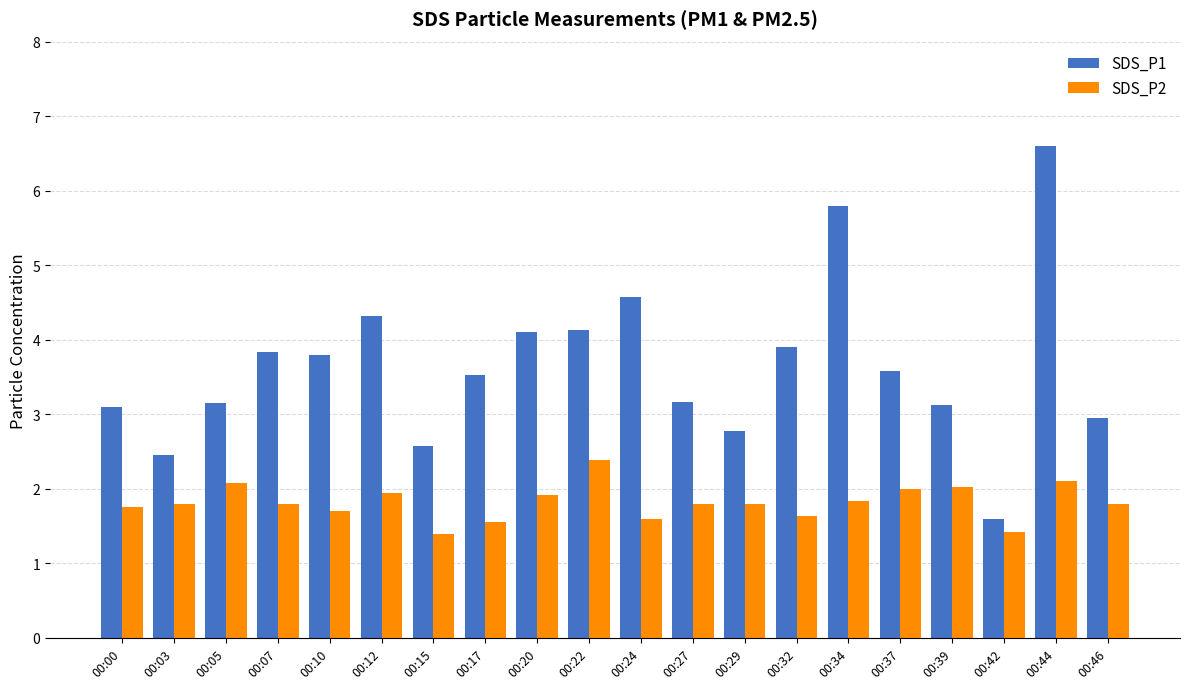

True or false: SDS_P2 has a value of 0.8 at 00:46.

False